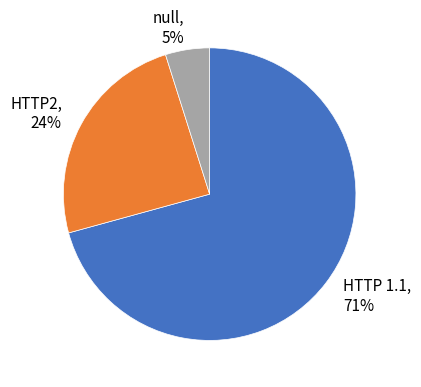

To the nearest percent, what portion does HTTP 1.1 represent?

71%